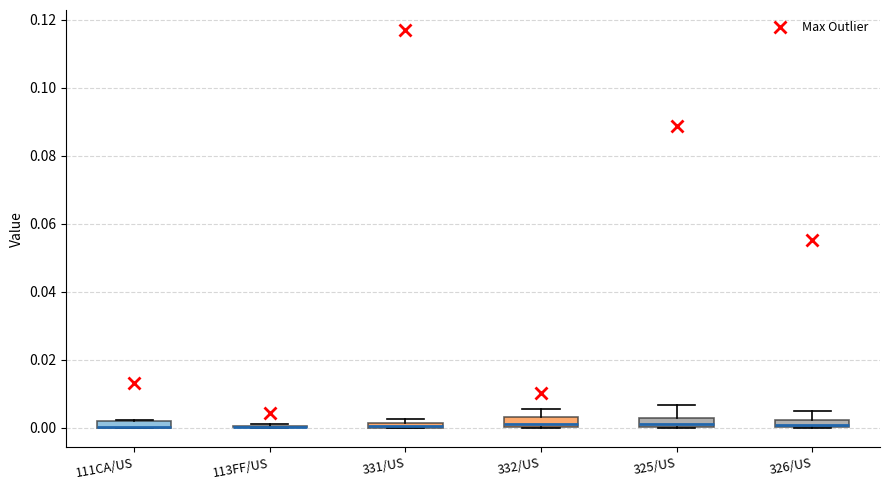

Where is the upper edge of the box for 332/US on the y-axis? The values are not printed on the chart, so give them approximately, as read against the axis.

0.004